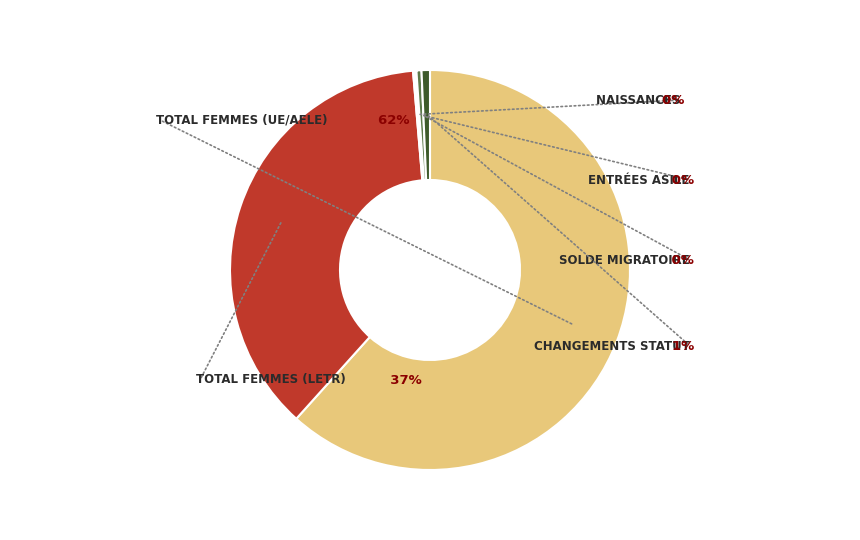

To the nearest percent, what is the combined percentage of Entrées asile and Total Femmes (UE/AELE)?

62%